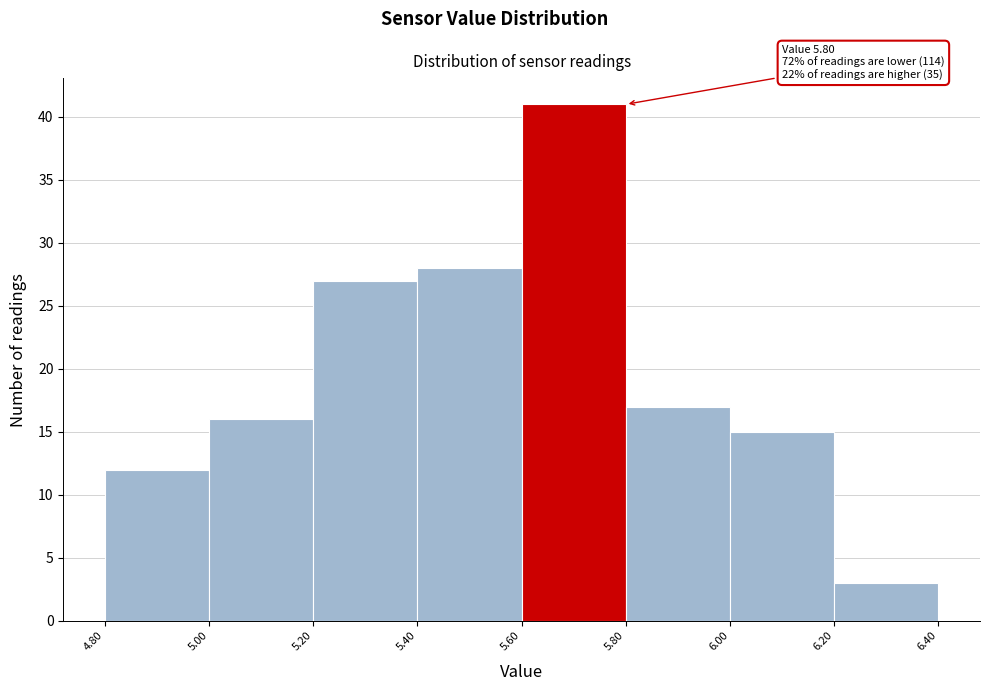

Which range on the x-axis has the tallest bar?

5.60 to 5.80